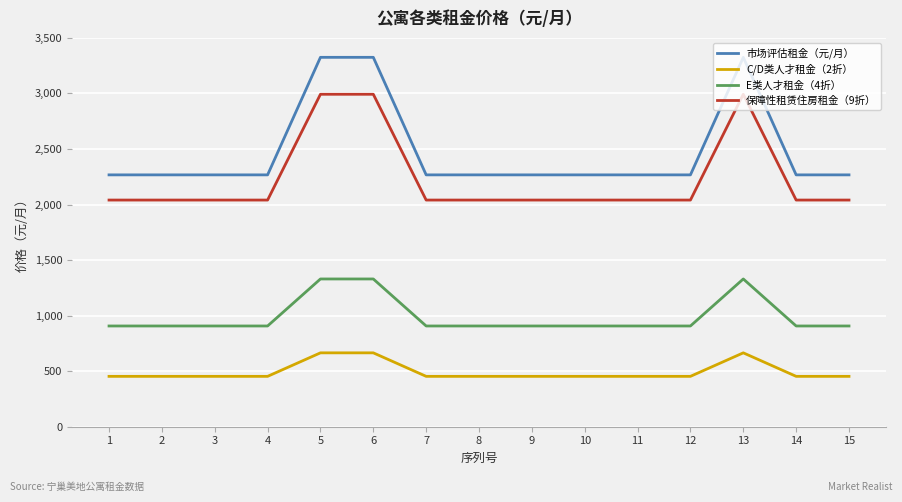

What is the lowest value of the 市场评估租金（元/月） series?

2267.0